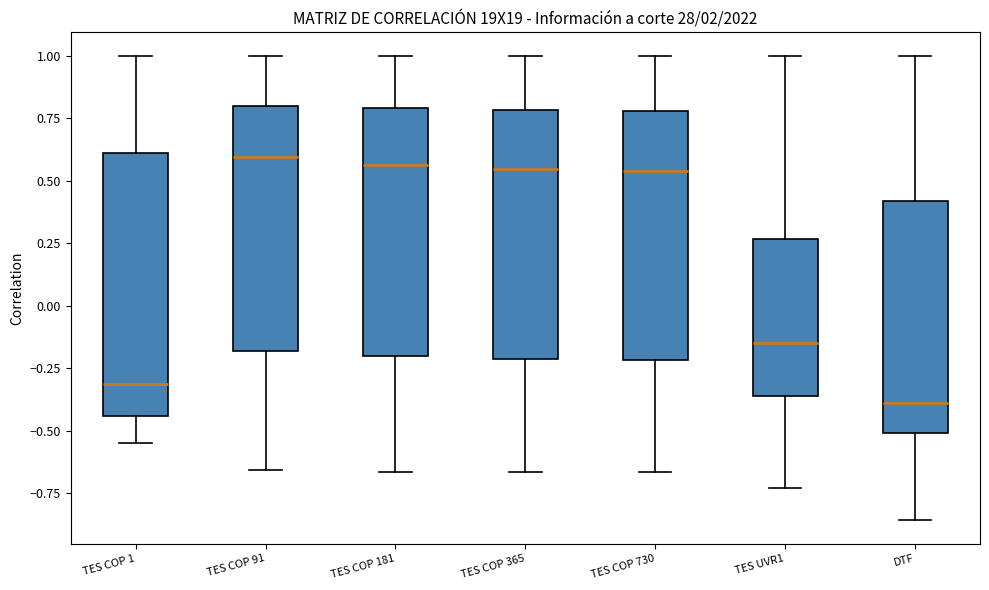

Reading left to right, read every box against the y-axis: the position of its median line, the range the box covers, and the ends of its whiskers. The values are not printed on the chart, so give them approximately, as read against the axis.

TES COP 1: median -0.30, box -0.45 to 0.60, whiskers -0.55 to 1.00
TES COP 91: median 0.60, box -0.20 to 0.80, whiskers -0.65 to 1.00
TES COP 181: median 0.55, box -0.20 to 0.80, whiskers -0.65 to 1.00
TES COP 365: median 0.55, box -0.20 to 0.80, whiskers -0.65 to 1.00
TES COP 730: median 0.55, box -0.20 to 0.80, whiskers -0.65 to 1.00
TES UVR1: median -0.15, box -0.35 to 0.25, whiskers -0.75 to 1.00
DTF: median -0.40, box -0.50 to 0.40, whiskers -0.85 to 1.00